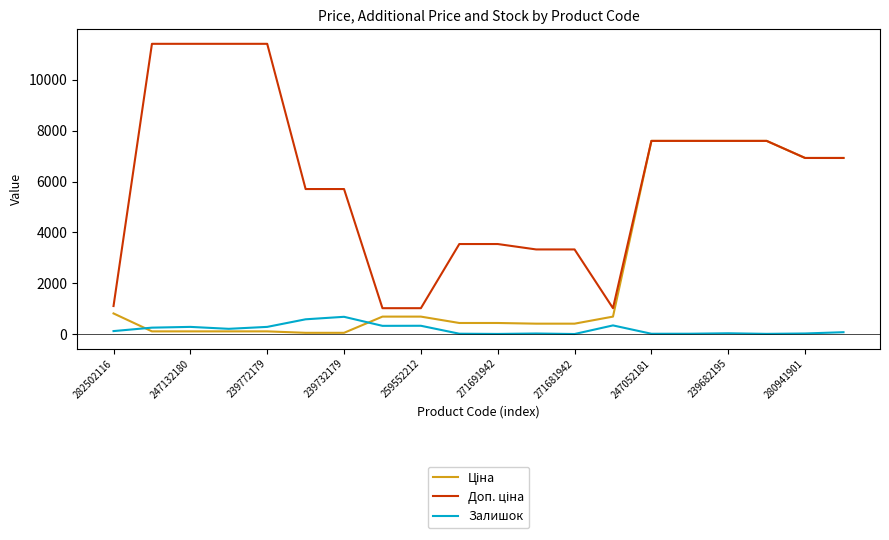

What is the highest value of the Залишок series?

686.0